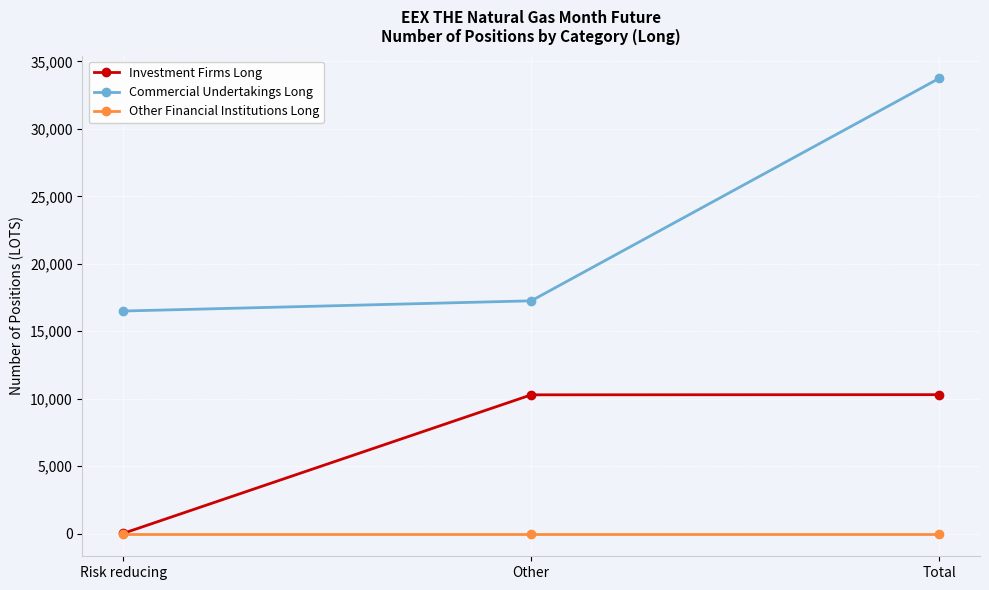

What is the sum of the Investment Firms Long values at Risk reducing and Total?

10308